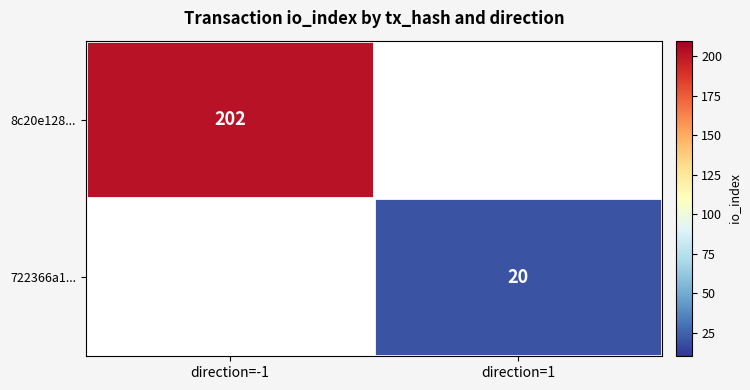

The 8c20e128... series shows 99 at direction=-1. True or false?

False